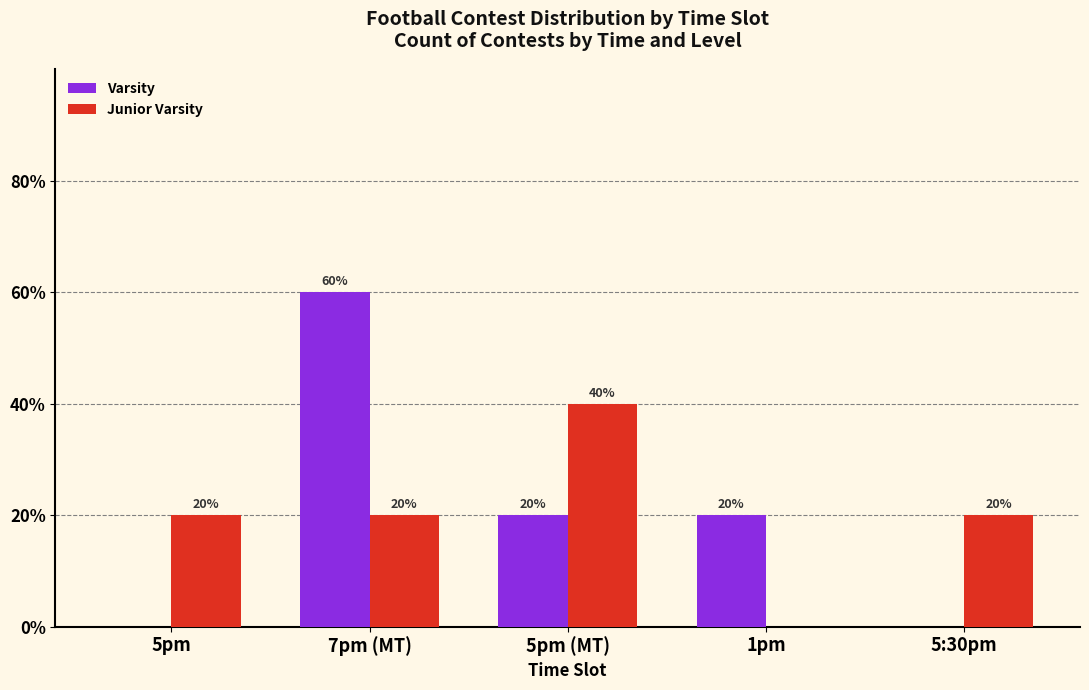

At which category does the chart reach its peak across all series?

7pm (MT)